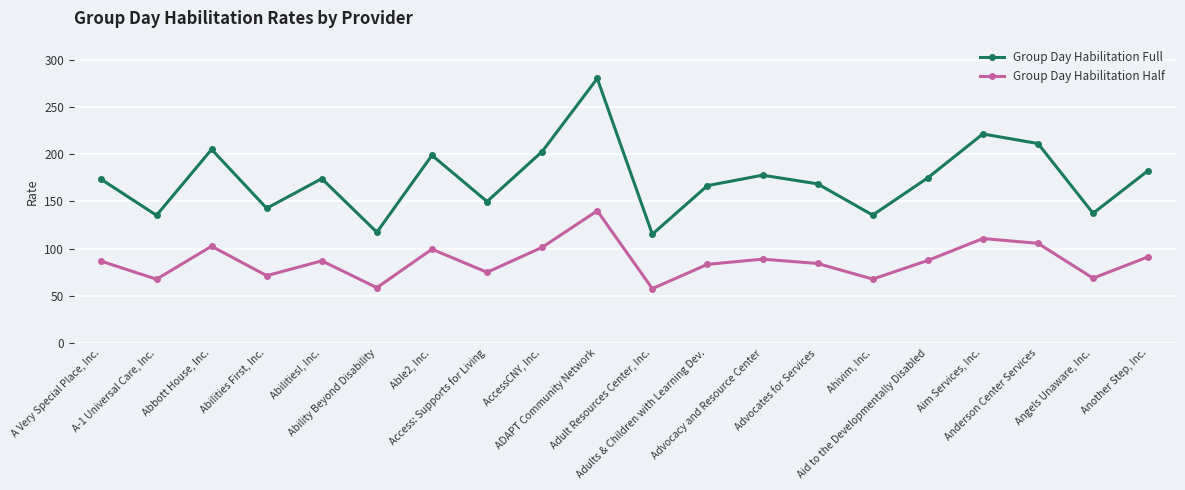

Which series has the largest total across all categories?

Group Day Habilitation Full